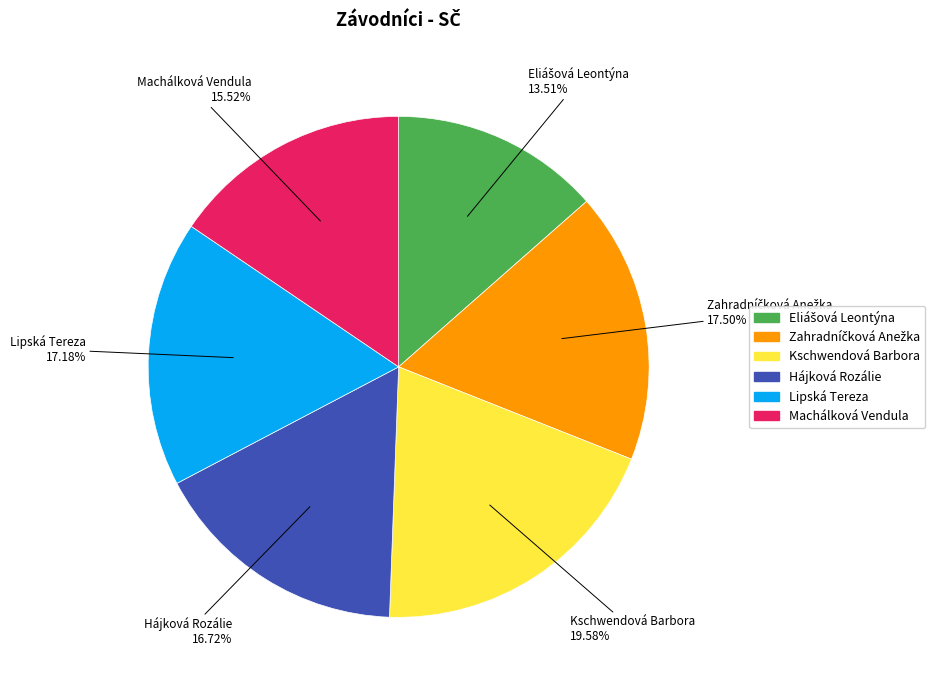

How many segments does this pie chart have?

6